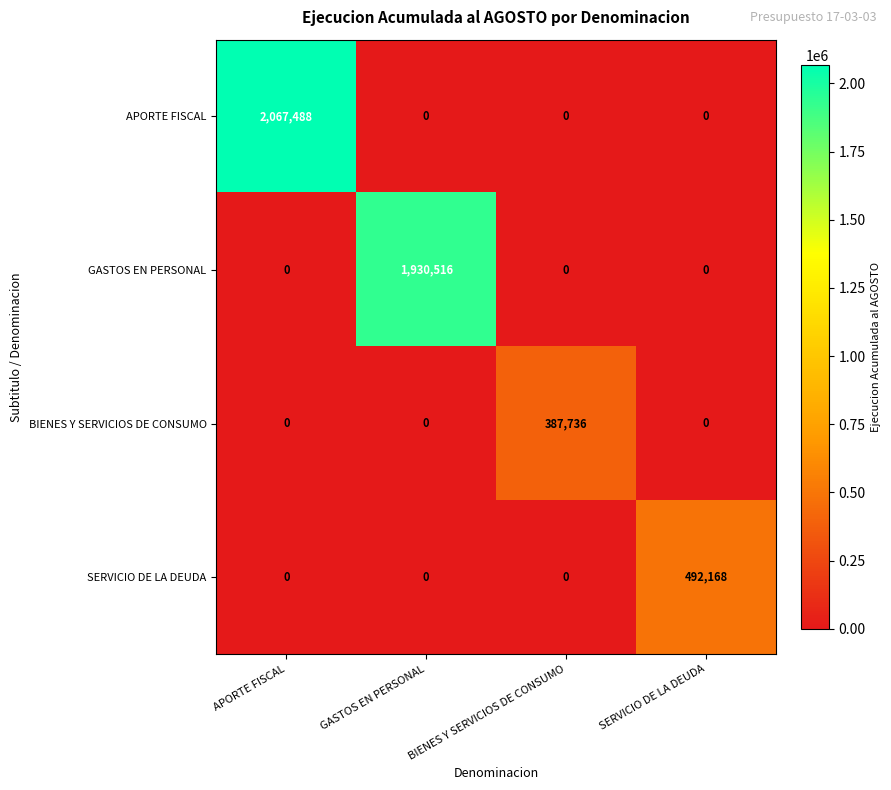

Which label corresponds to the largest value in the chart?

APORTE FISCAL